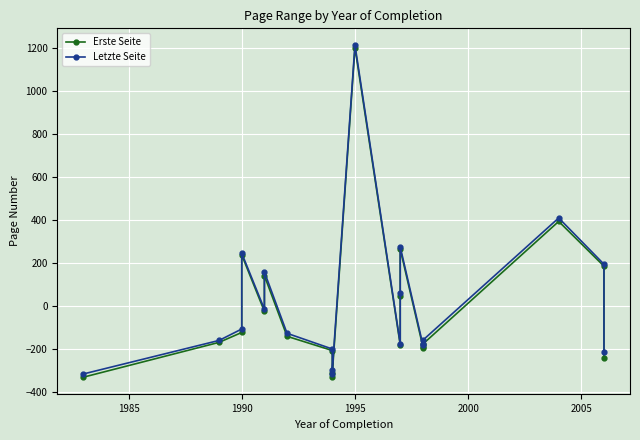

How many data points in Letzte Seite are above -126?

9